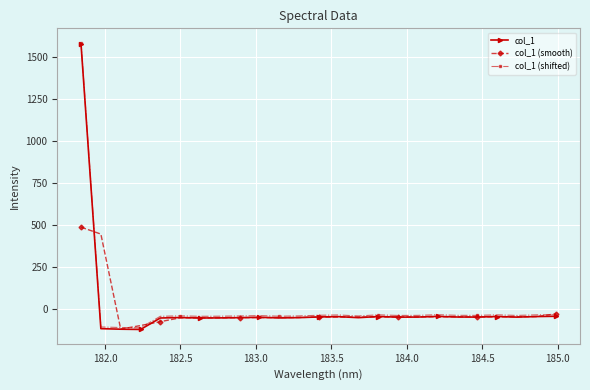

How many values in the col_1 series exceed -51?

11